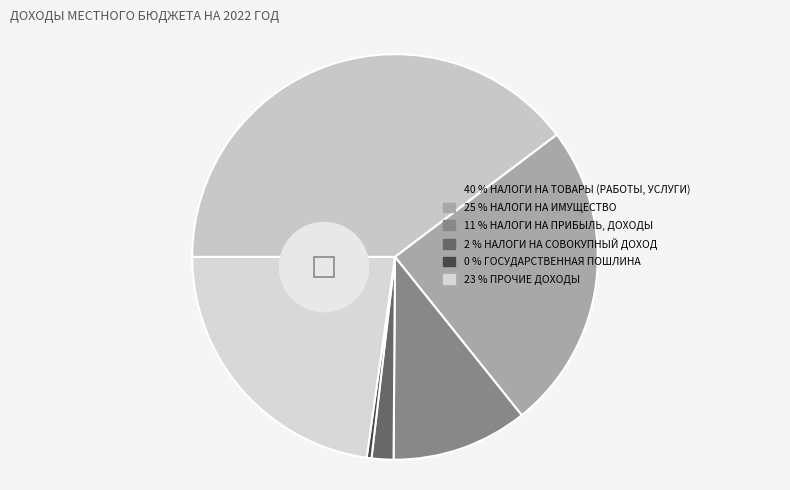

Which category has the smallest portion of the pie?

ГОСУДАРСТВЕННАЯ ПОШЛИНА